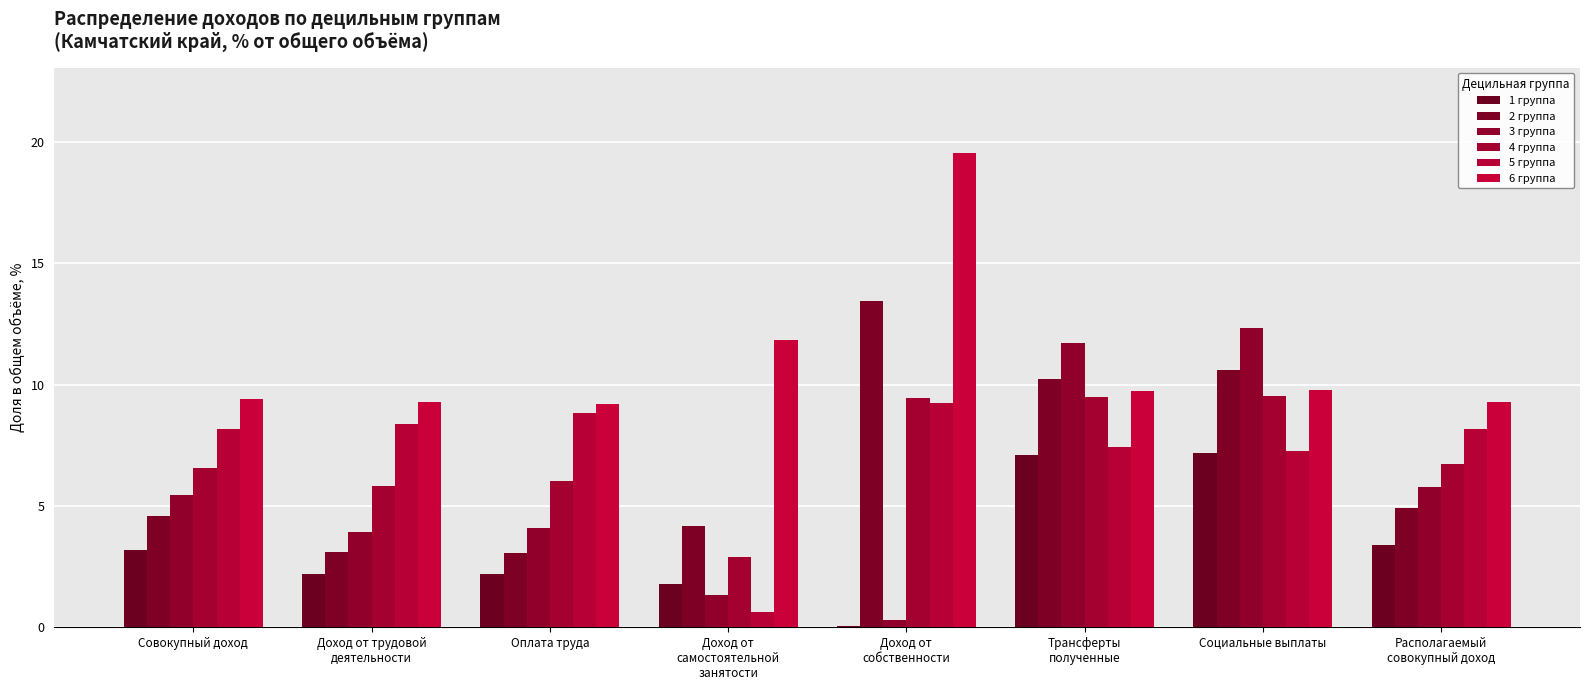

Are the bars grouped side by side (vs. stacked)?

Yes